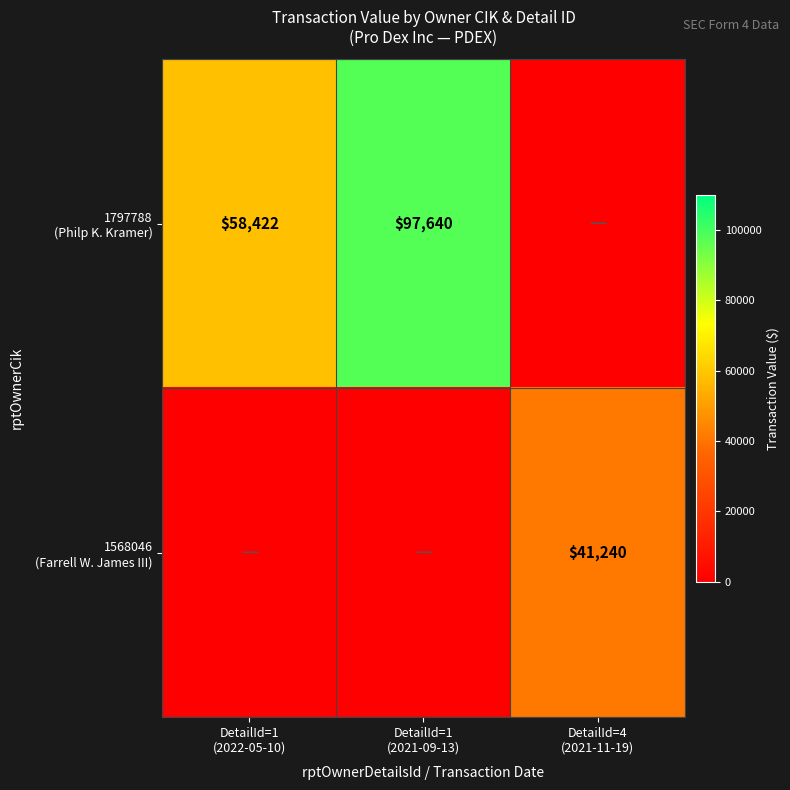

Between DetailId=1 (2021-09-13) and DetailId=4 (2021-11-19), which series saw the biggest shift?

1797788 (Philp K. Kramer)